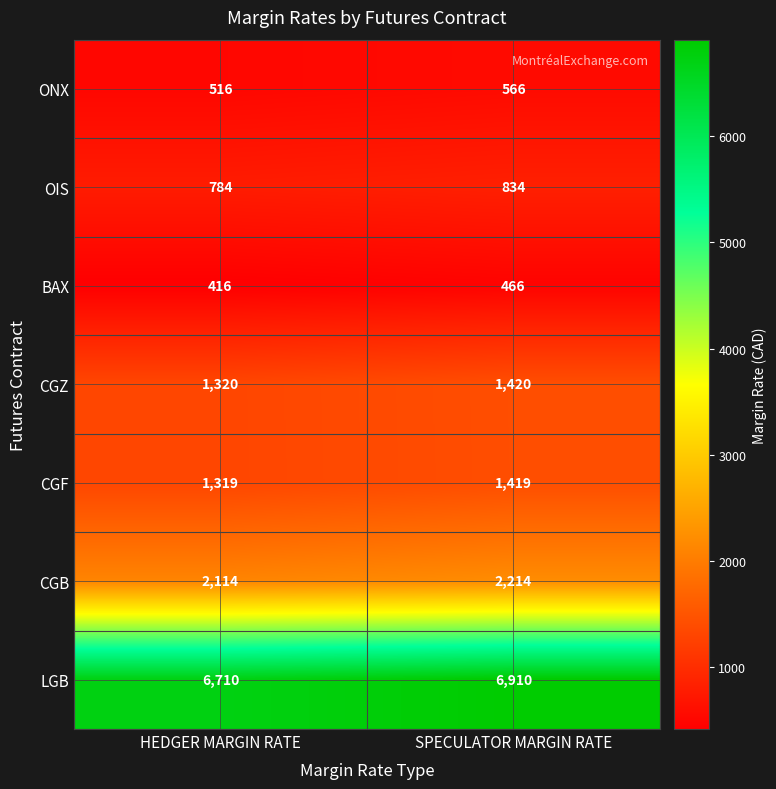

Reading left to right, list all the values displayed in this chart.

ONX: 516	566
OIS: 784	834
BAX: 416	466
CGZ: 1320	1420
CGF: 1319	1419
CGB: 2114	2214
LGB: 6710	6910